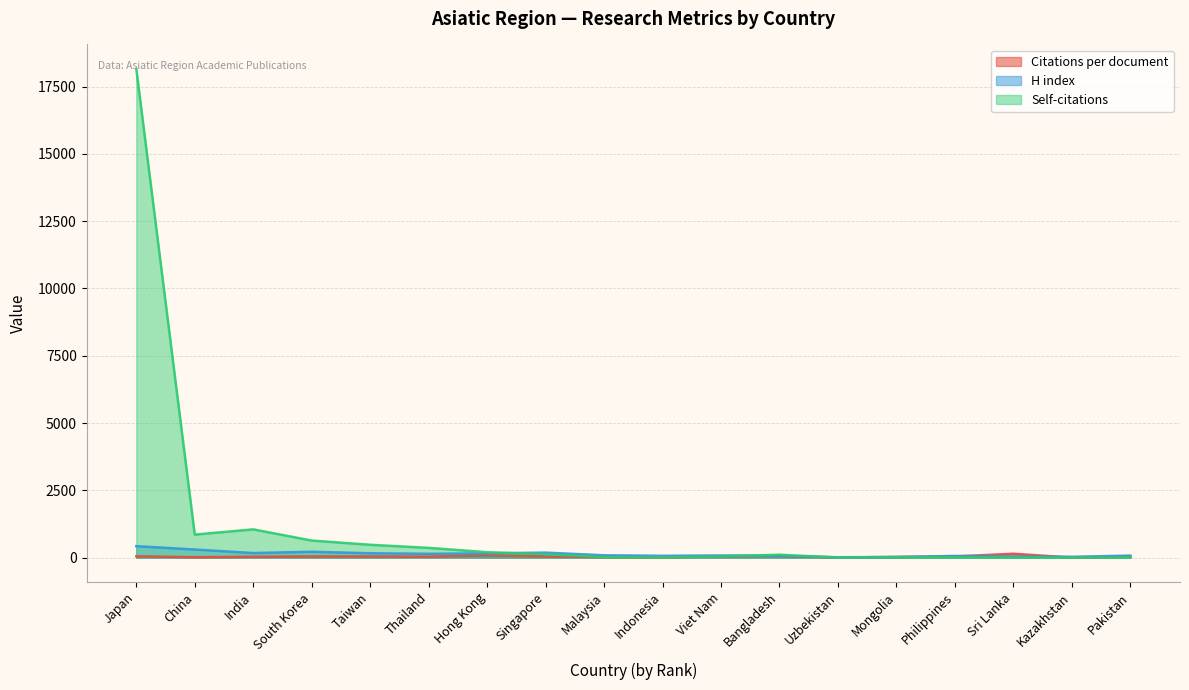

Reading left to right, extract all data points from this chart.

Citations per document: 47.6	15.8	30.7	43.9	40.9	34.3	84.5	43.6	19.3	12.7	48.4	66.2	1.8	24.7	42.5	143.0	0.0	36.5
H index: 425.0	300.0	169.0	217.0	161.0	141.0	158.0	184.0	86.0	66.0	79.0	66.0	13.0	22.0	60.0	39.0	30.0	73.0
Self-citations: 18157.0	854.0	1049.0	633.0	476.0	361.0	200.0	124.0	17.0	6.0	44.0	106.0	1.0	11.0	11.0	2.0	0.0	1.0